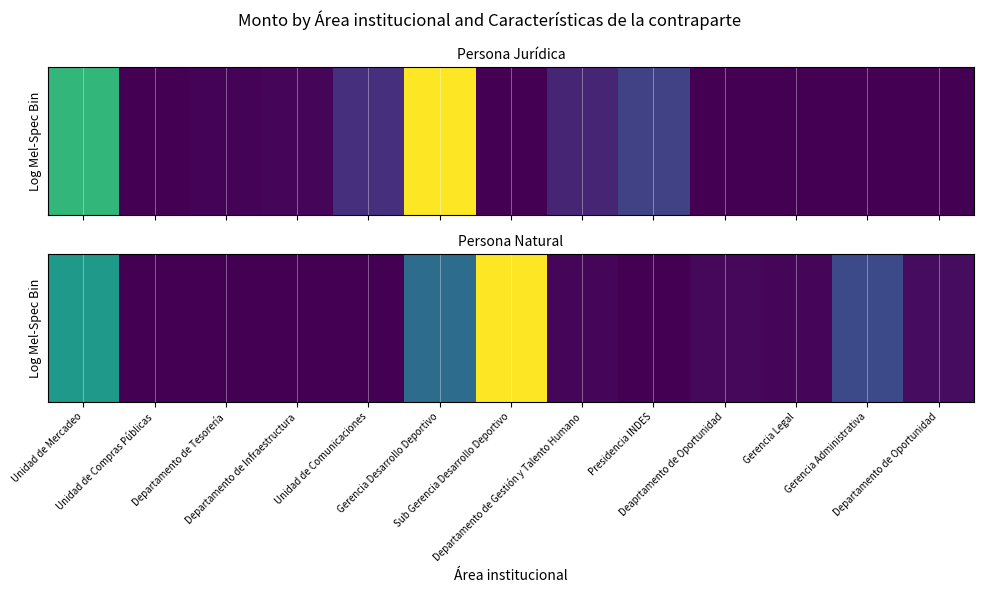

How many data points are less than 5858?

6